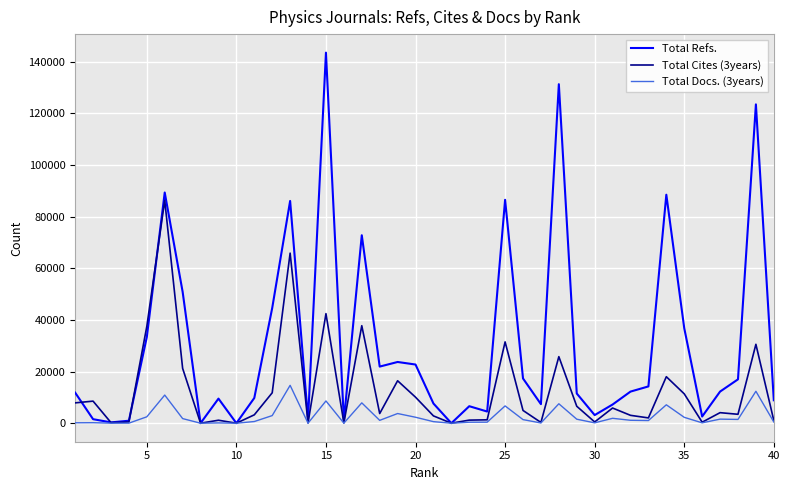

What is the sum of all Total Cites (3years) values?

509260